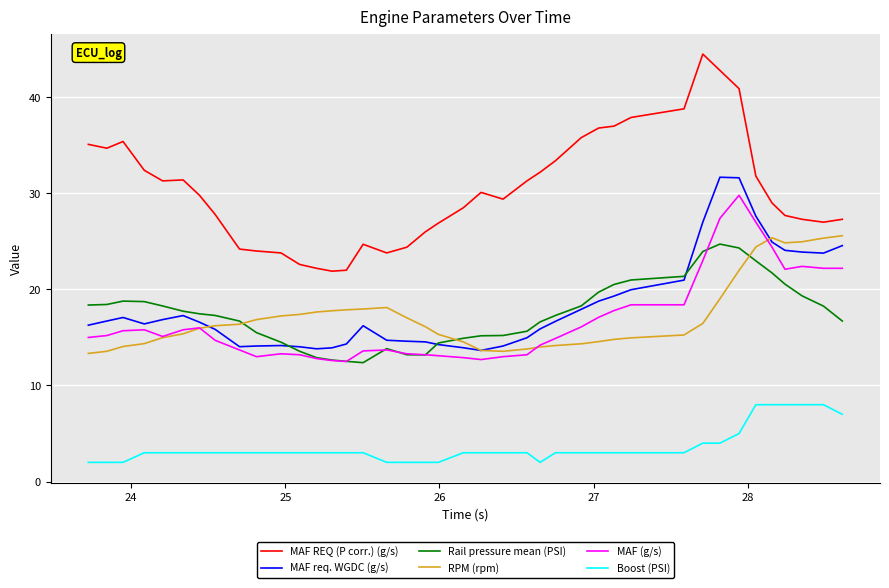

Which series has the widest spread of values?

MAF REQ (P corr.) (g/s)